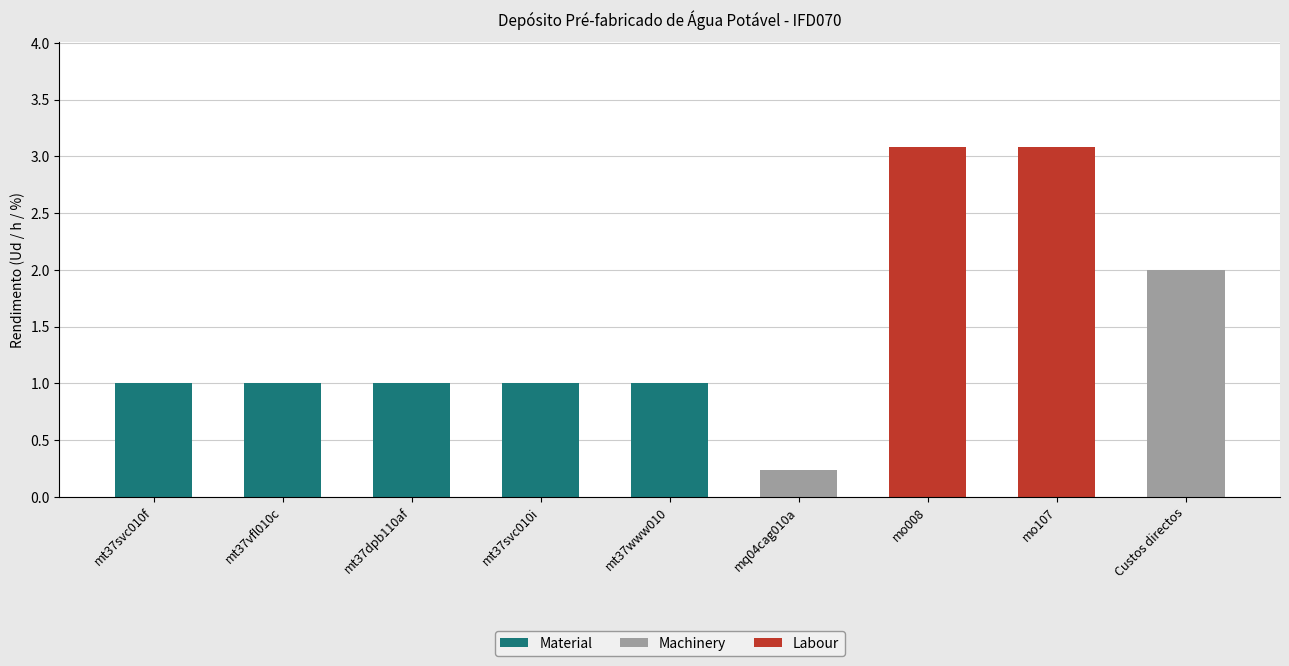

Does the chart contain stacked bars?

No